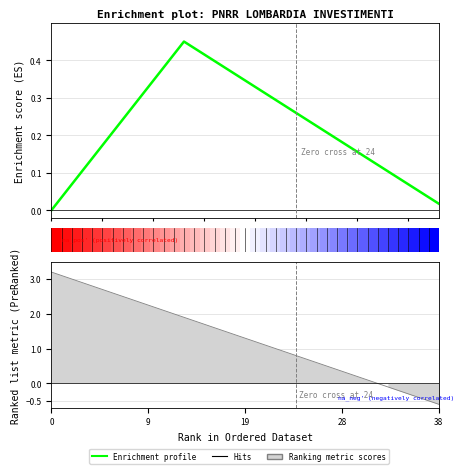

Which has a higher value, 12 or 26?

12